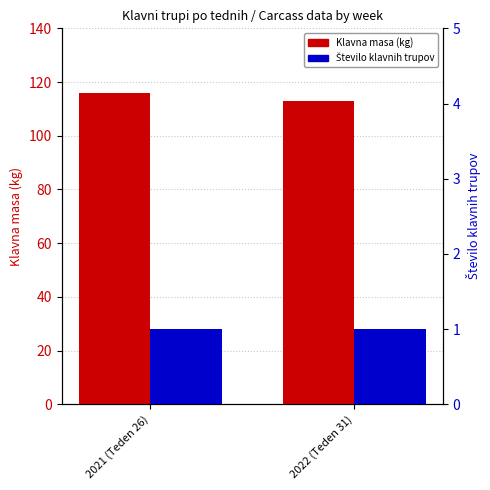

Reading left to right, what are all the values shown in this chart?

Klavna masa (kg): 2021 (Teden 26)=116	2022 (Teden 31)=113
Število klavnih trupov: 2021 (Teden 26)=1	2022 (Teden 31)=1